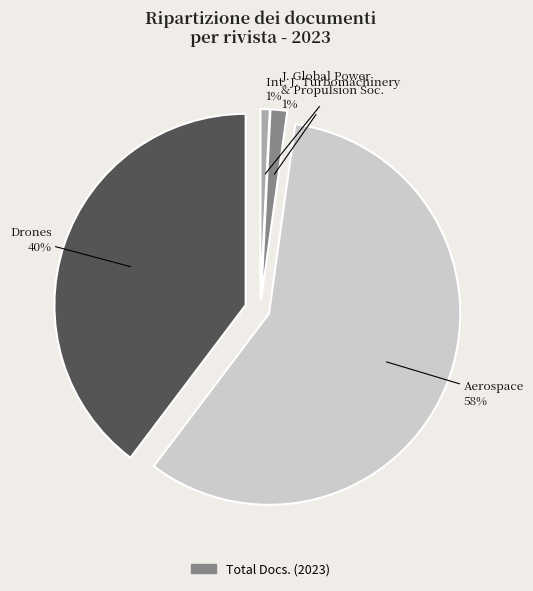

Does any single category account for the majority?

Yes